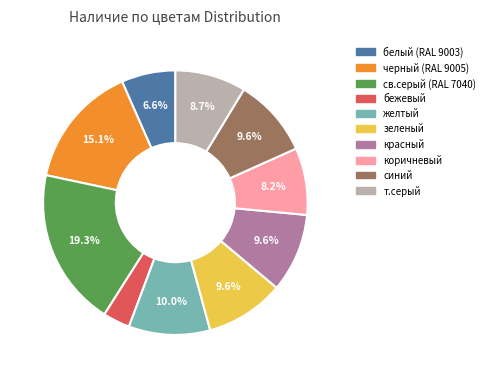

What is the ratio of the value at т.серый to the value at черный (RAL 9005)?

0.6